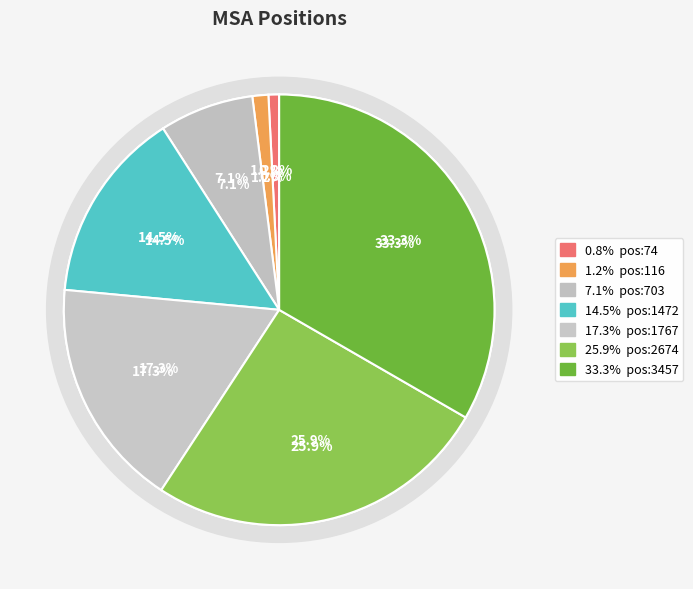

The pos:1767 slice represents 17% of the pie. True or false?

True